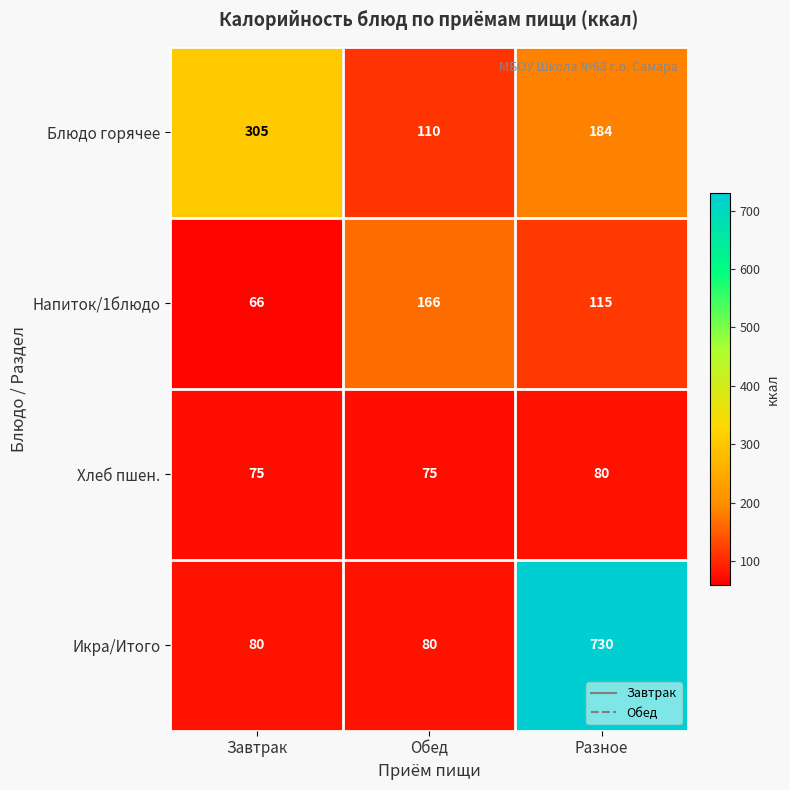

At which category is the sum across all series the highest?

Разное